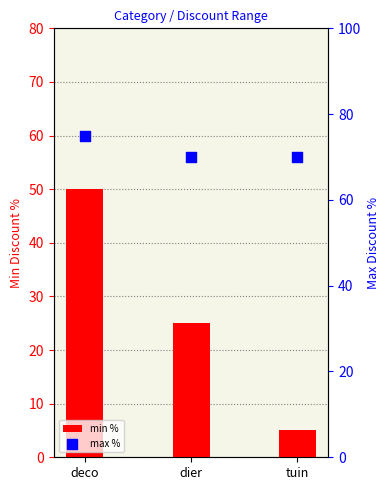

At how many categories does at least one series exceed 37?

3